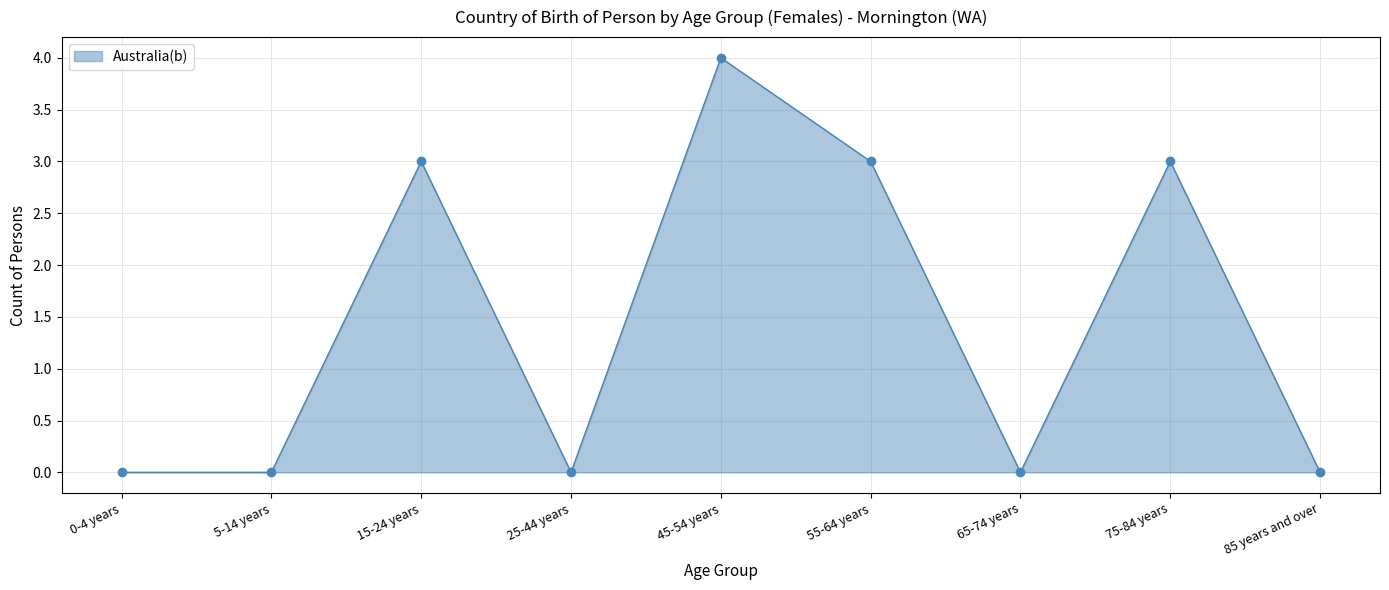

What is the label of the 1st point from the left?

0-4 years